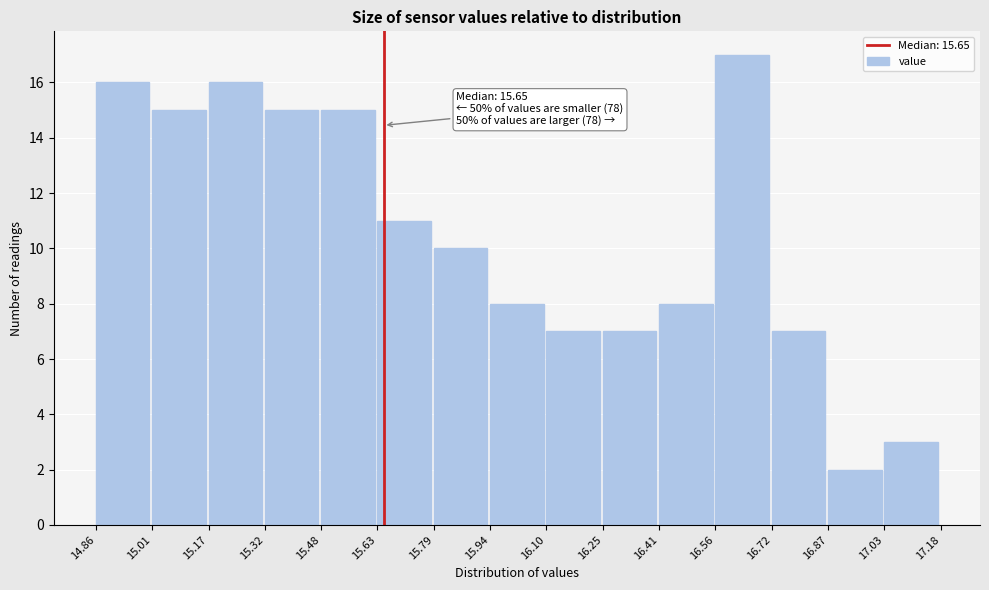

Over which range of the x-axis is the bar tallest?

16.56 to 16.72